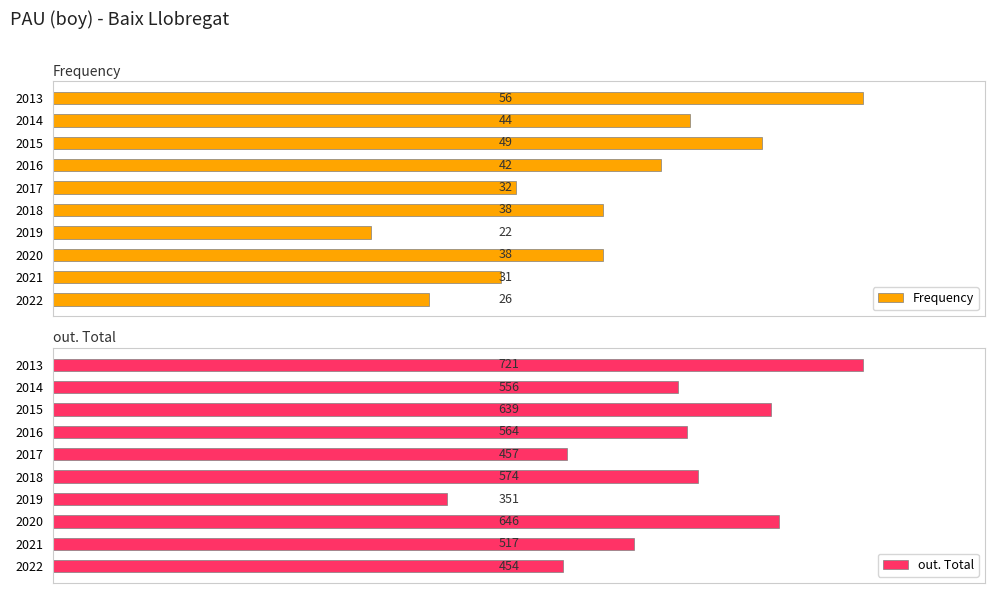

How many bars are there in total?

20